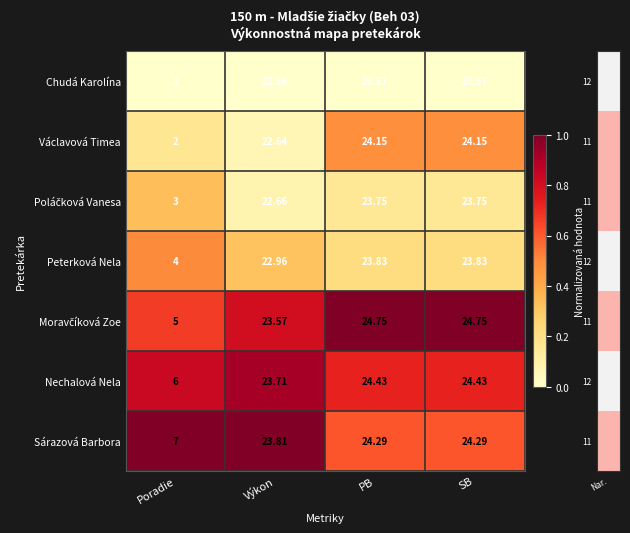

What is the greatest value displayed?

24.8